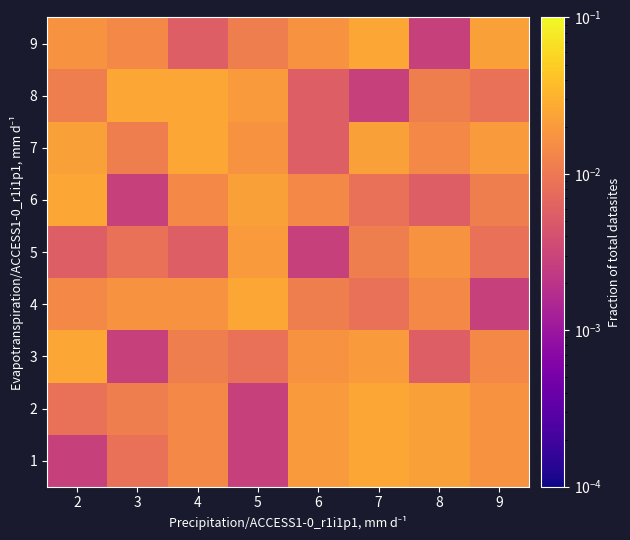

At which category is the sum across all series the highest?

7